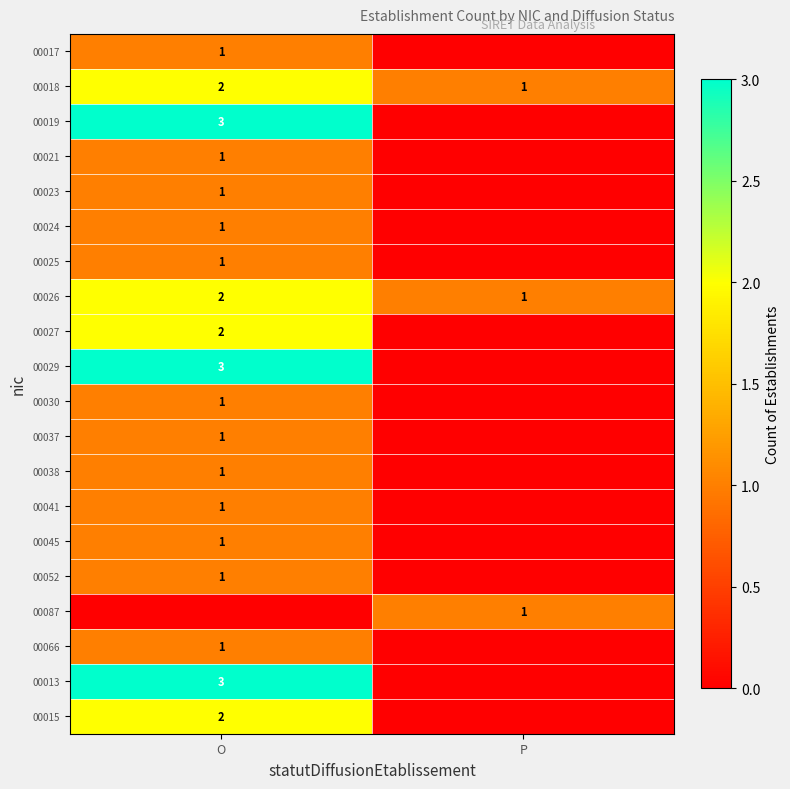

The value of 00025 at O is 1. True or false?

True